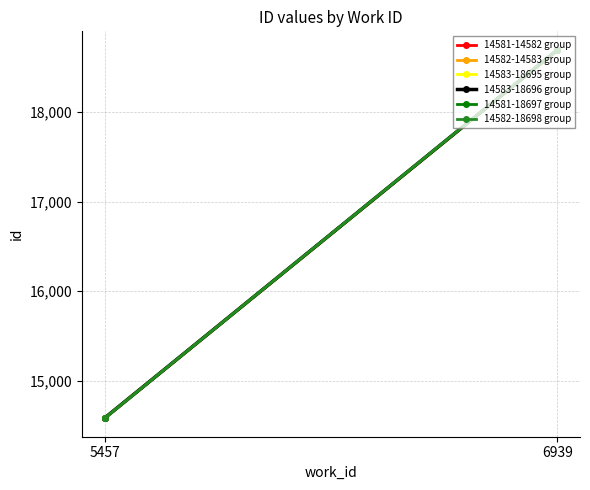

At how many categories does at least one series exceed 14798?

1